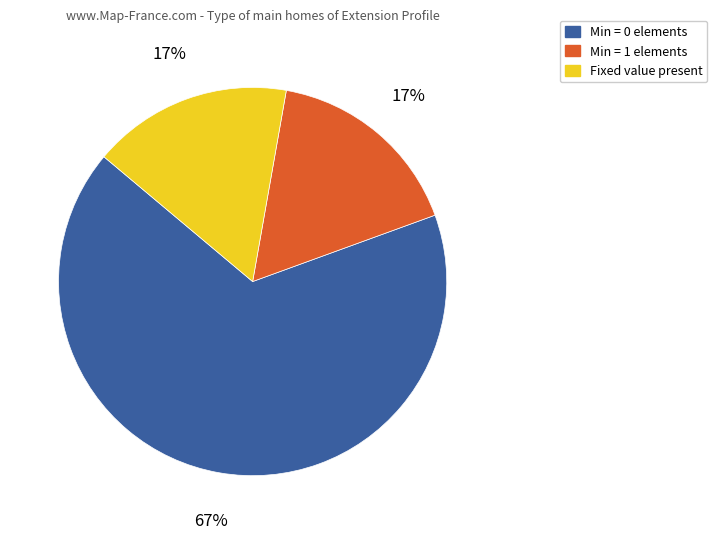

To the nearest percent, what percentage of the pie is Fixed value present?

17%